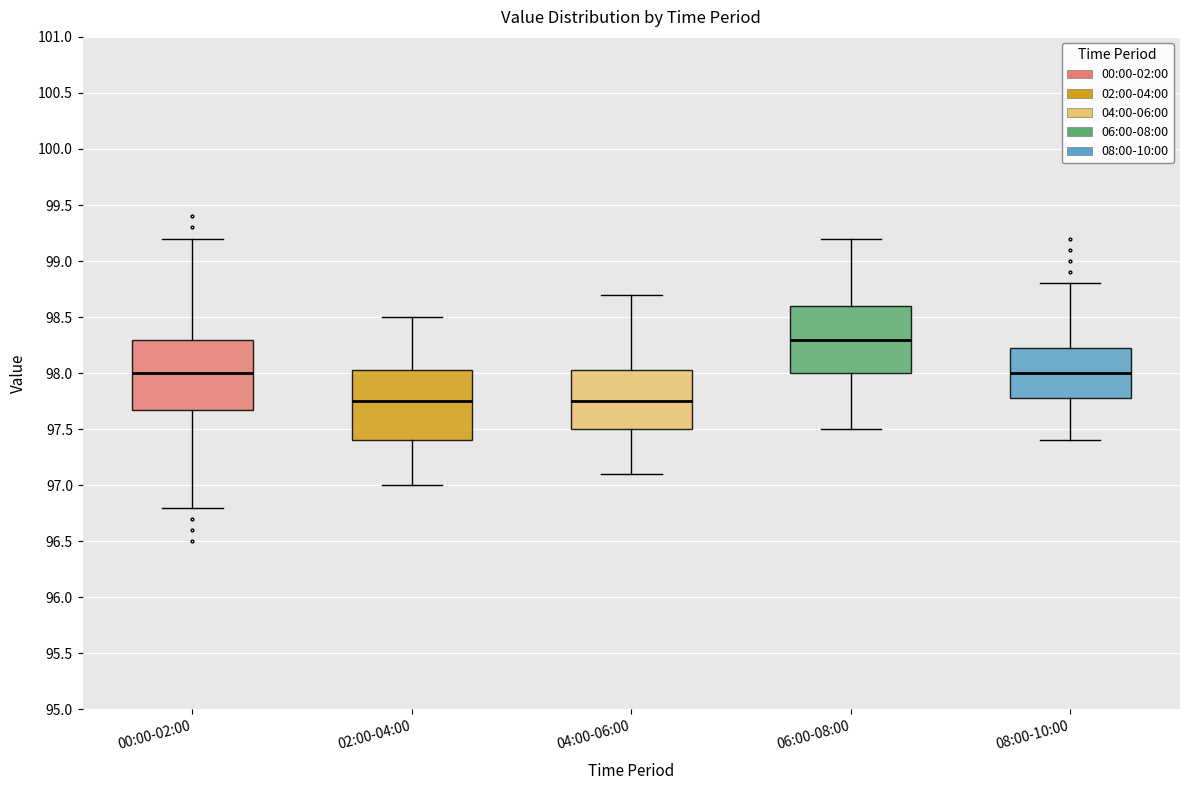

Reading left to right, transcribe this box plot: for each box, give where its median line is, the range the box spans, and where its two whiskers end, as read against the y-axis. The values are not printed on the chart, so give them approximately, as read against the axis.

00:00-02:00: median 98.00, box 97.70 to 98.30, whiskers 96.80 to 99.20
02:00-04:00: median 97.75, box 97.40 to 98.05, whiskers 97.00 to 98.50
04:00-06:00: median 97.75, box 97.50 to 98.05, whiskers 97.10 to 98.70
06:00-08:00: median 98.30, box 98.00 to 98.60, whiskers 97.50 to 99.20
08:00-10:00: median 98.00, box 97.80 to 98.25, whiskers 97.40 to 98.80